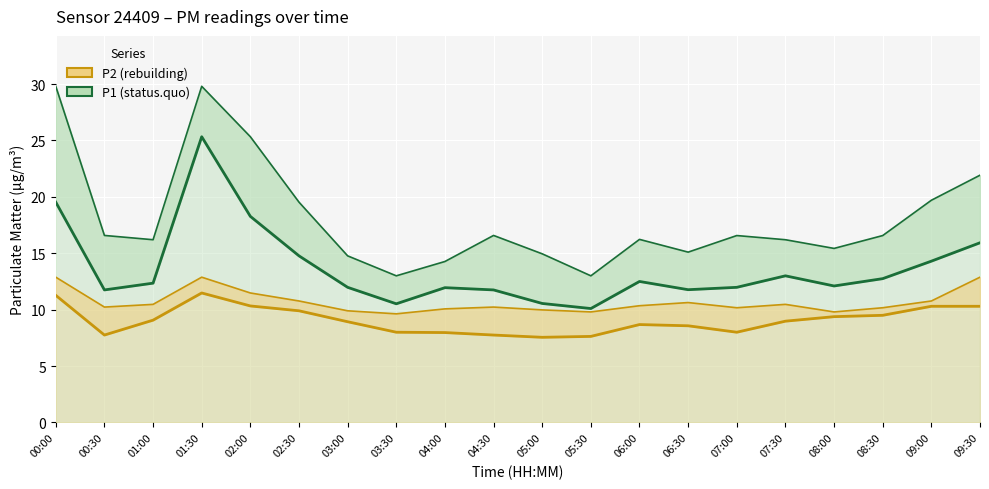

What is the difference between the second highest and second lowest values in the P1 (status.quo) series?

9.0